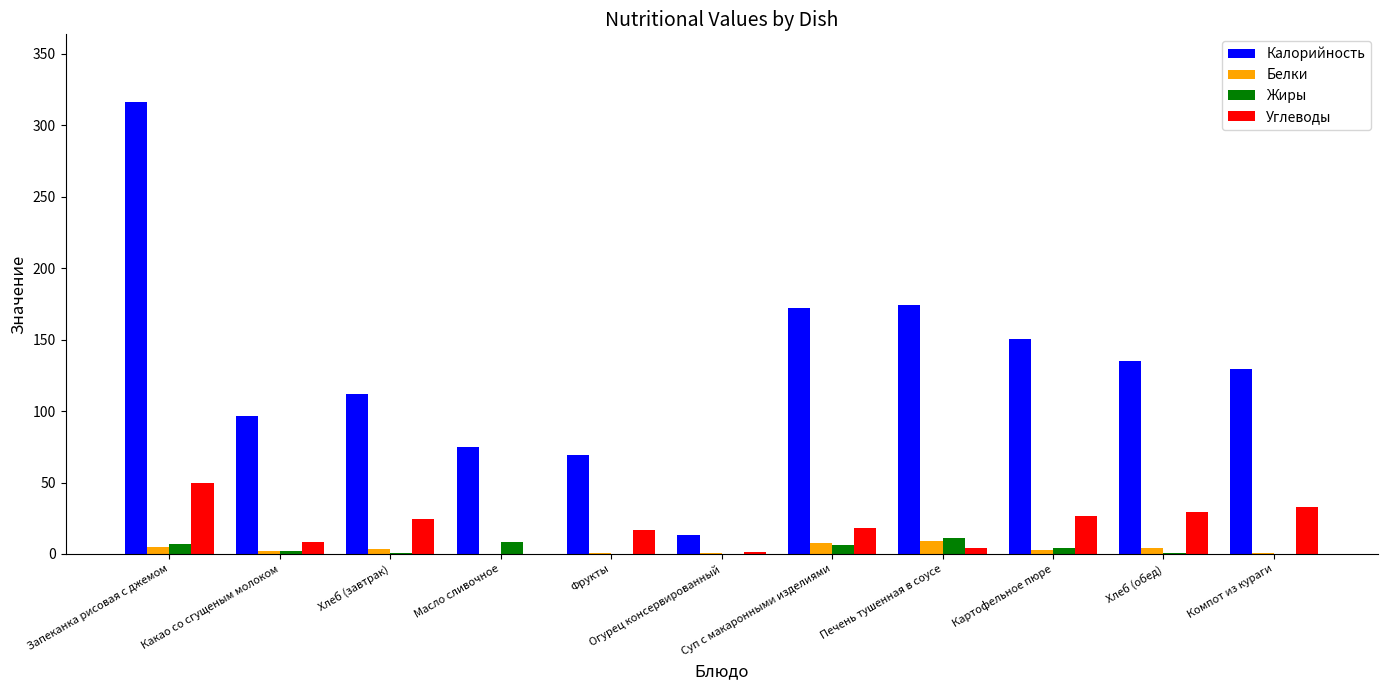

What value does the Белки series have at Запеканка рисовая с джемом?

4.9